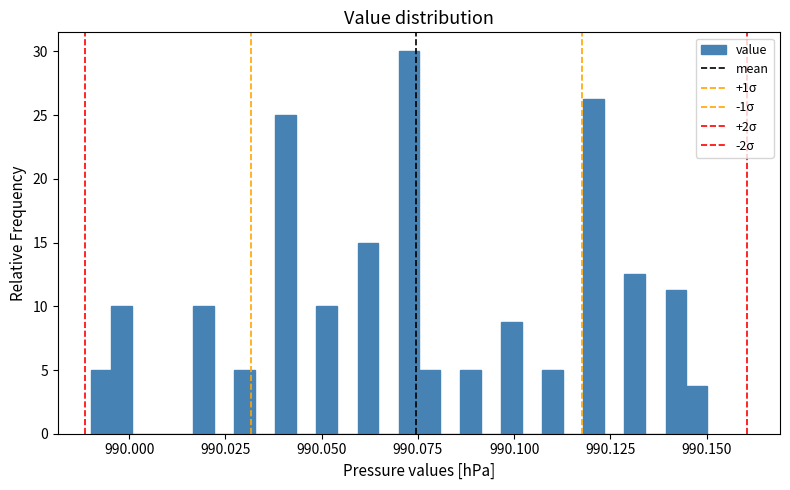

Read against the x-axis, roughly where is the centre of the tallest bar?

990.075